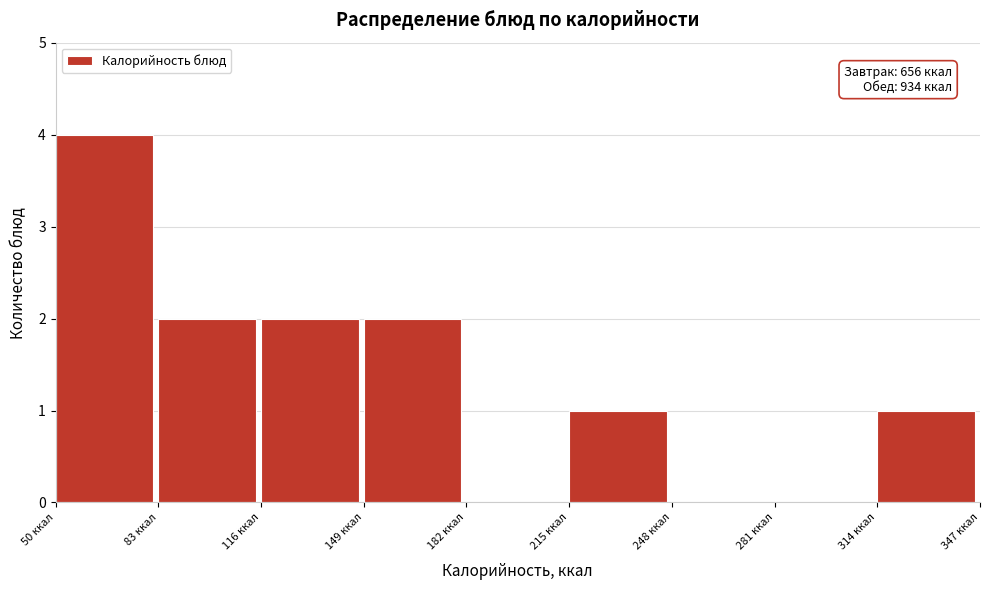

Which range on the x-axis has the tallest bar?

50 to 83